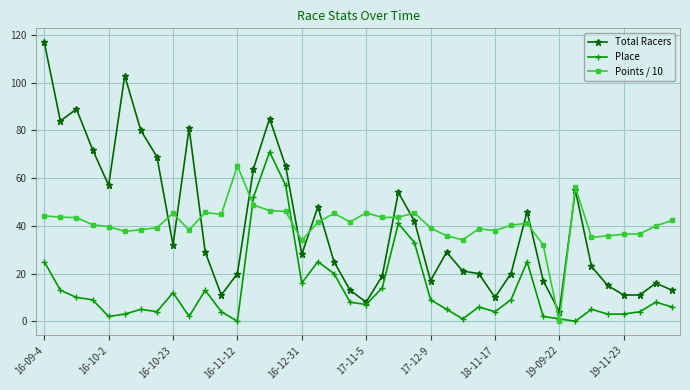

List the series in order of their peak value, lowest first.

Points / 10, Place, Total Racers